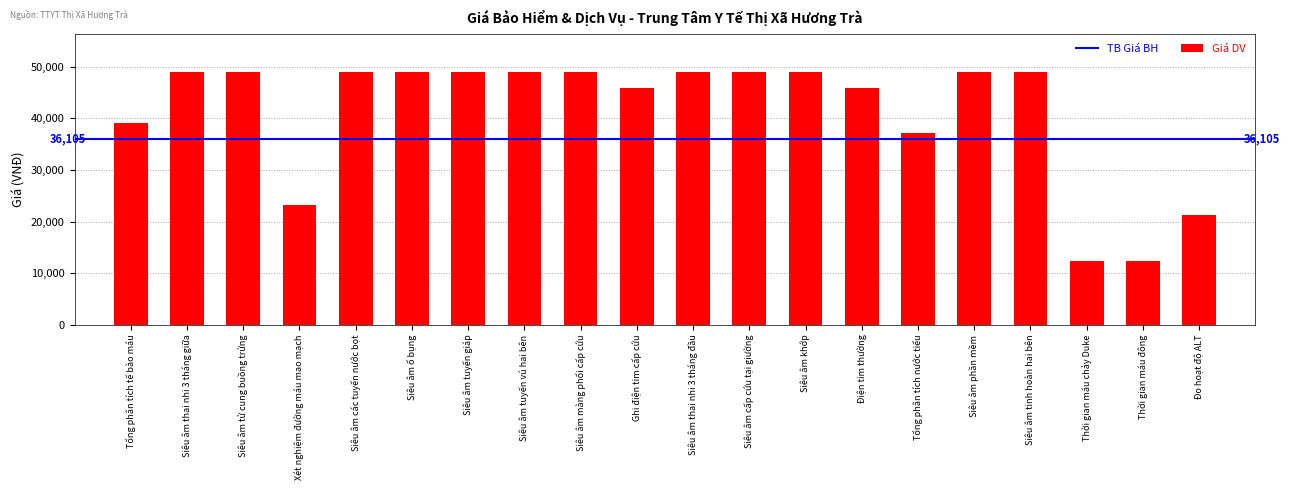

Is it true that the value at Siêu âm thai nhi 3 tháng đầu is 49000?

True